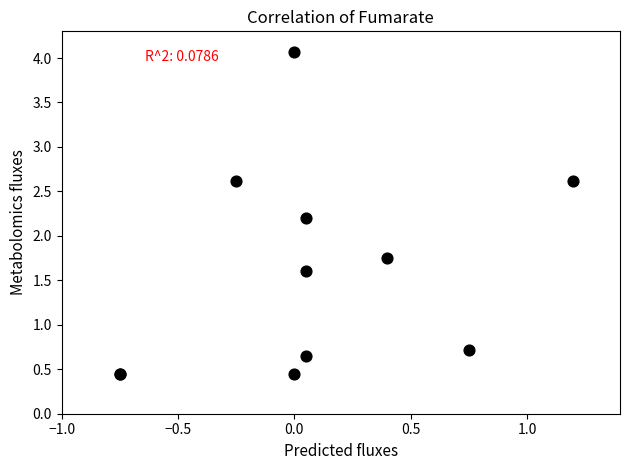

What Y value in the scatter plot is closest to 2?

2.2